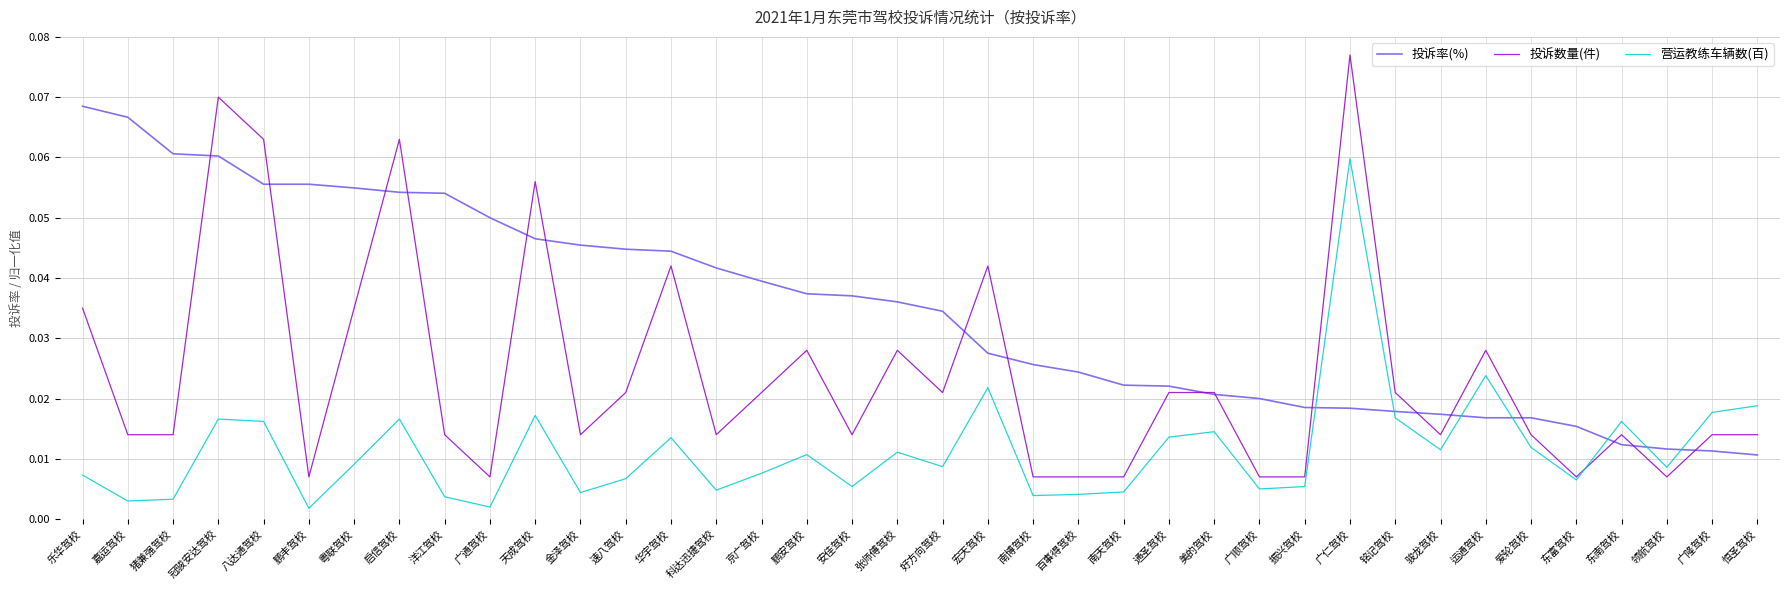

Is the value of 营运教练车辆数(百) at 广通驾校 greater than the value of 投诉数量(件) at 科达迅捷驾校?

No